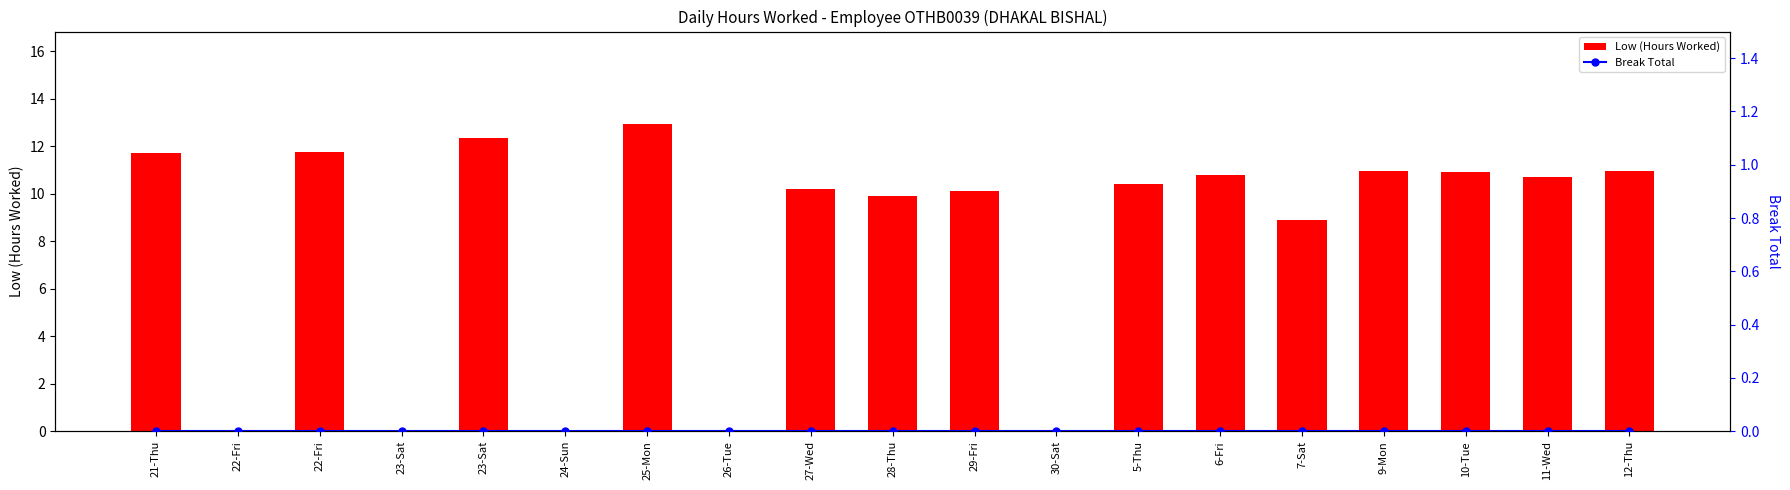

Is it true that Low (Hours Worked) equals 13.9 at 5-Thu?

False